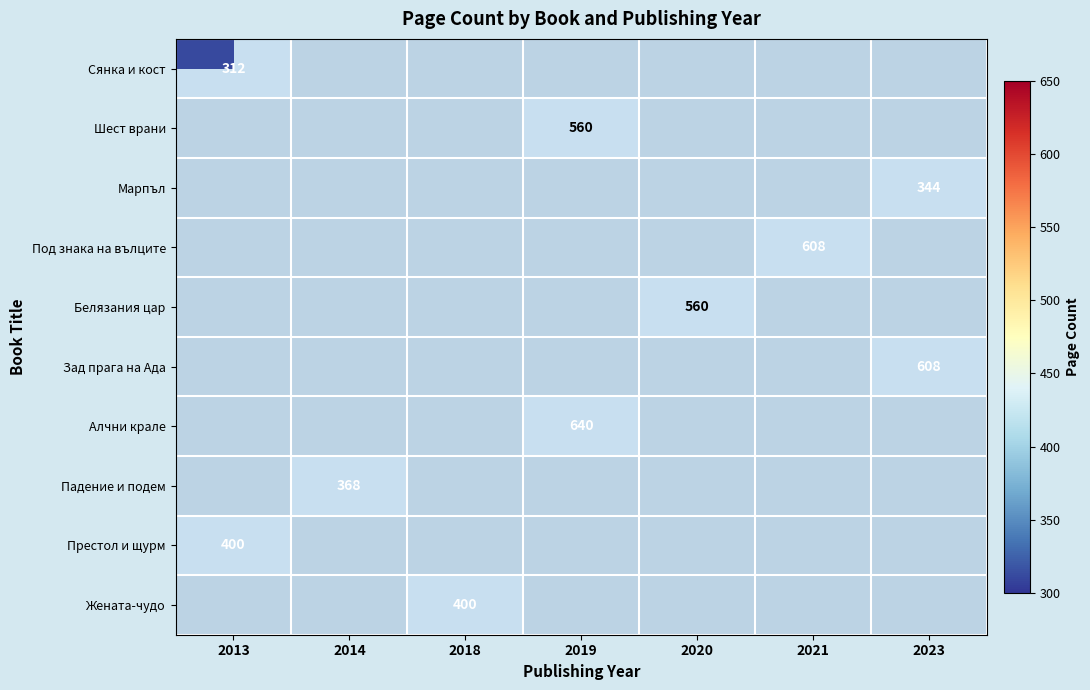

Between 2023 and 2021, which is larger?

2023